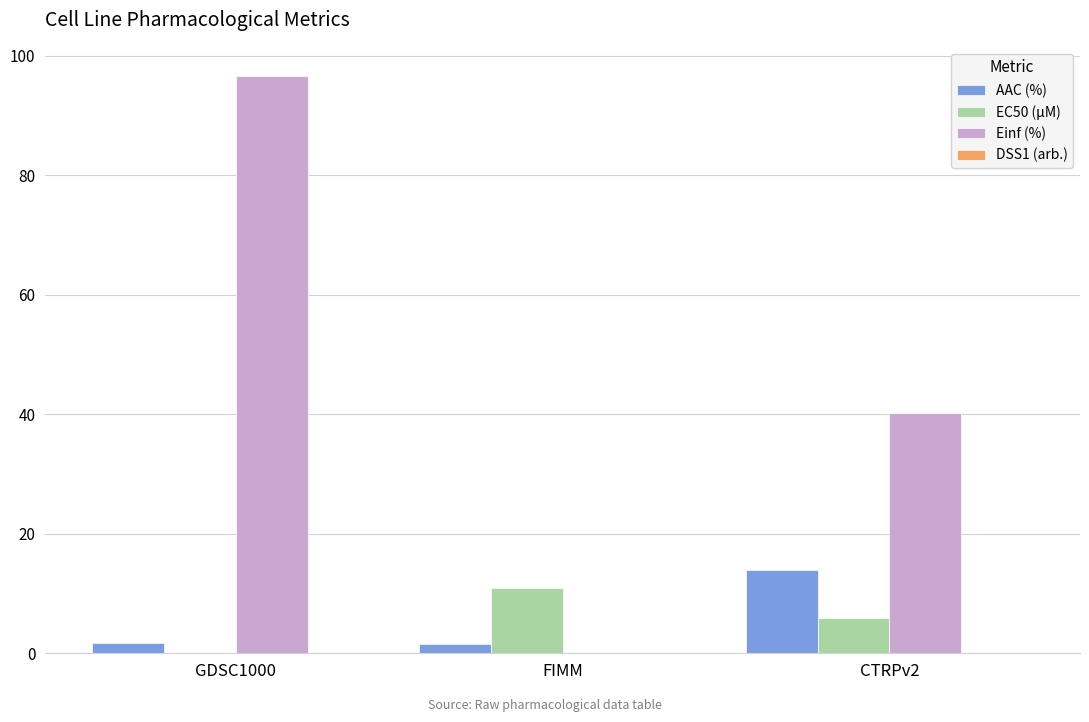

Which series changed the most between FIMM and CTRPv2?

Einf (%)